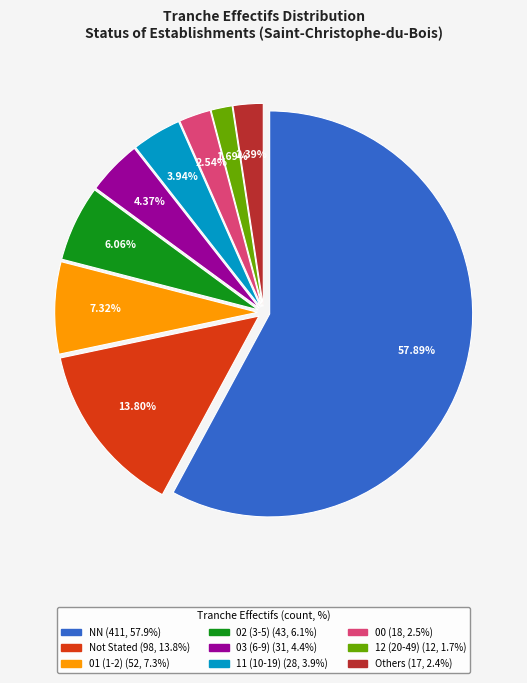

Does any single category account for the majority?

Yes